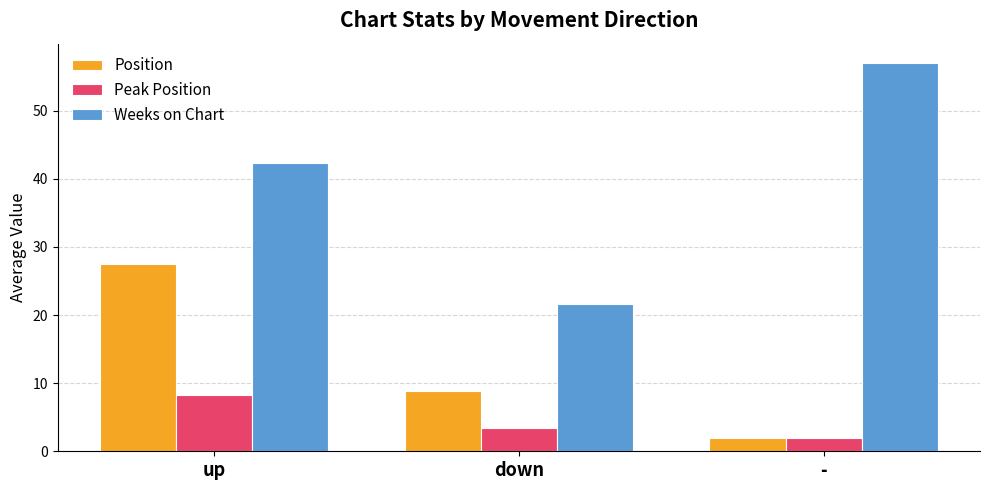

At how many categories does at least one series exceed 44?

1